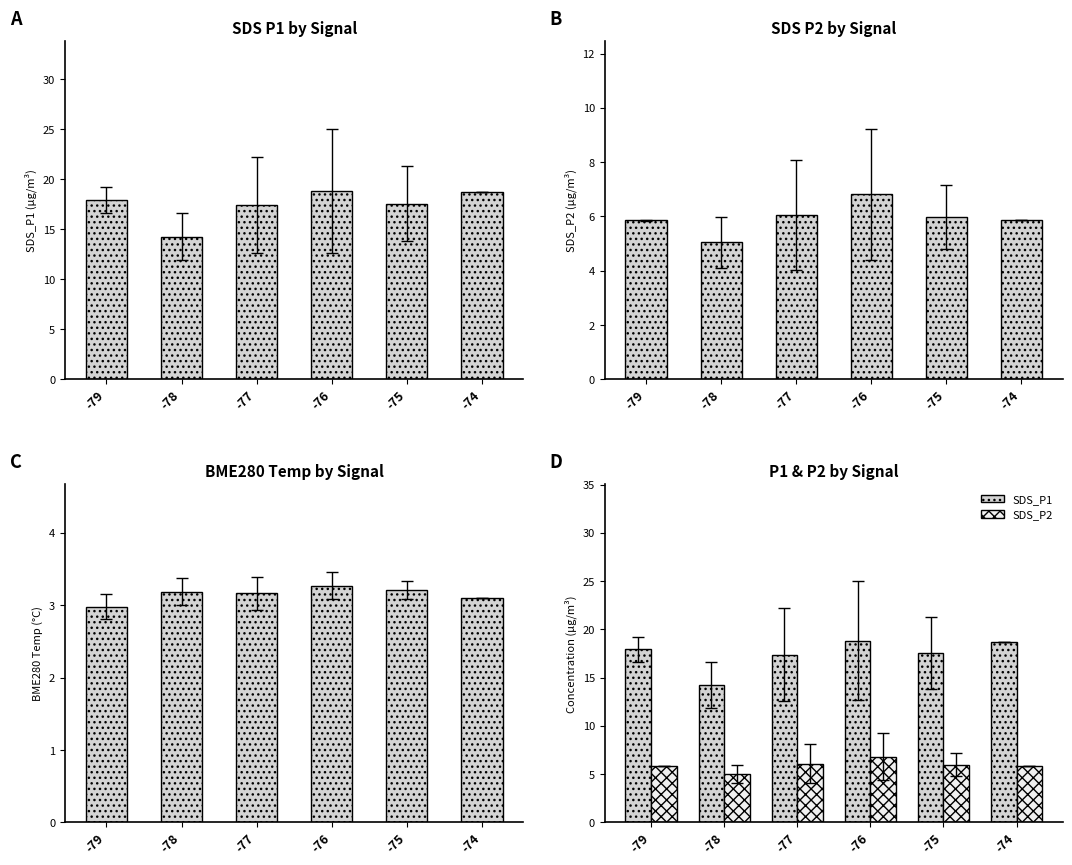

Read the SDS_P1 value at -78.

14.2